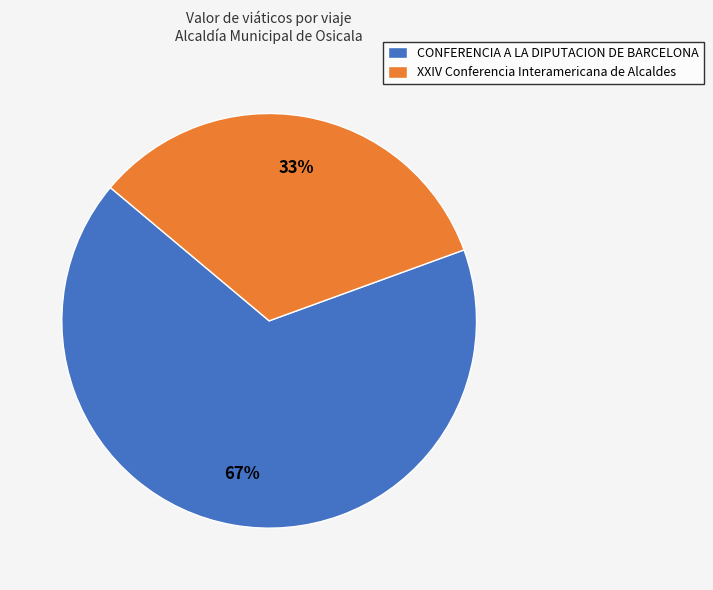

To the nearest percent, what is the average slice percentage?

50%